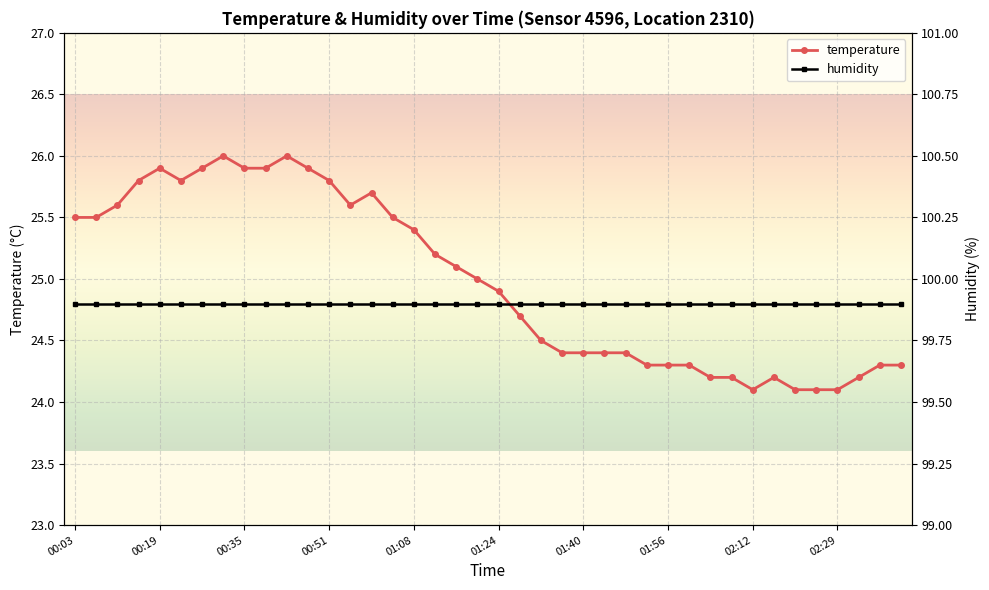

The temperature series shows 33.6 at 02:29. True or false?

False